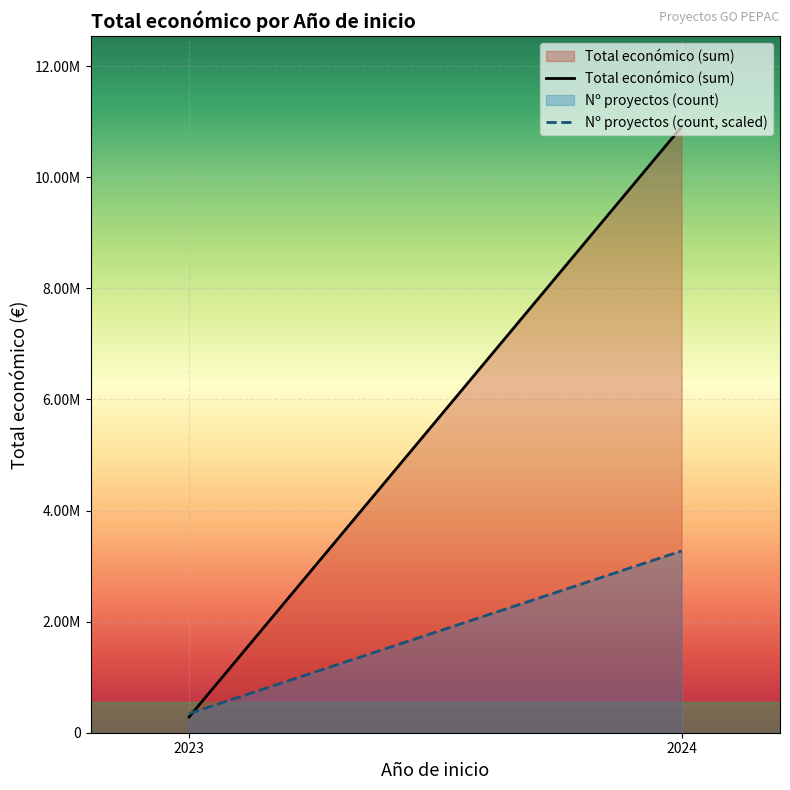

Rank the series by their maximum value, from highest to lowest.

Total económico (sum), Nº proyectos (count)